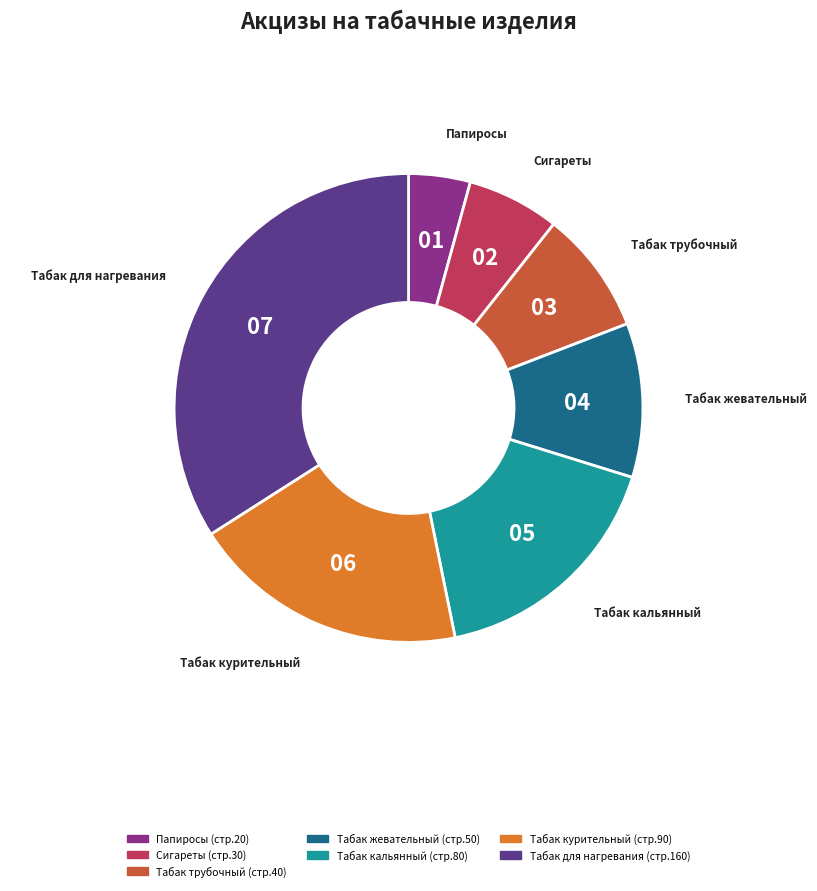

Between Табак курительный (стр.90) and Табак жевательный (стр.50), which is larger?

Табак курительный (стр.90)